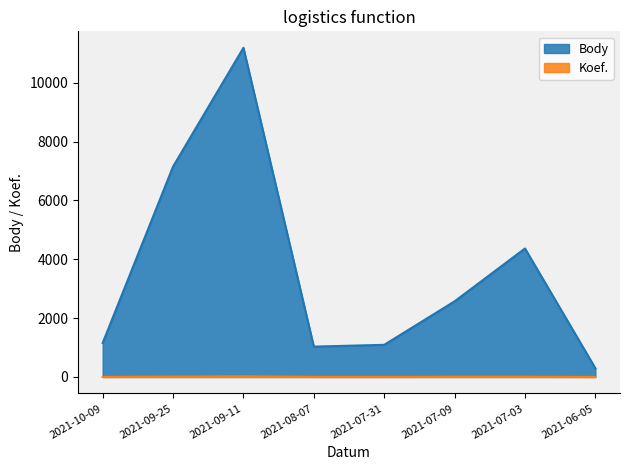

What is the average value of the Body series?

3607